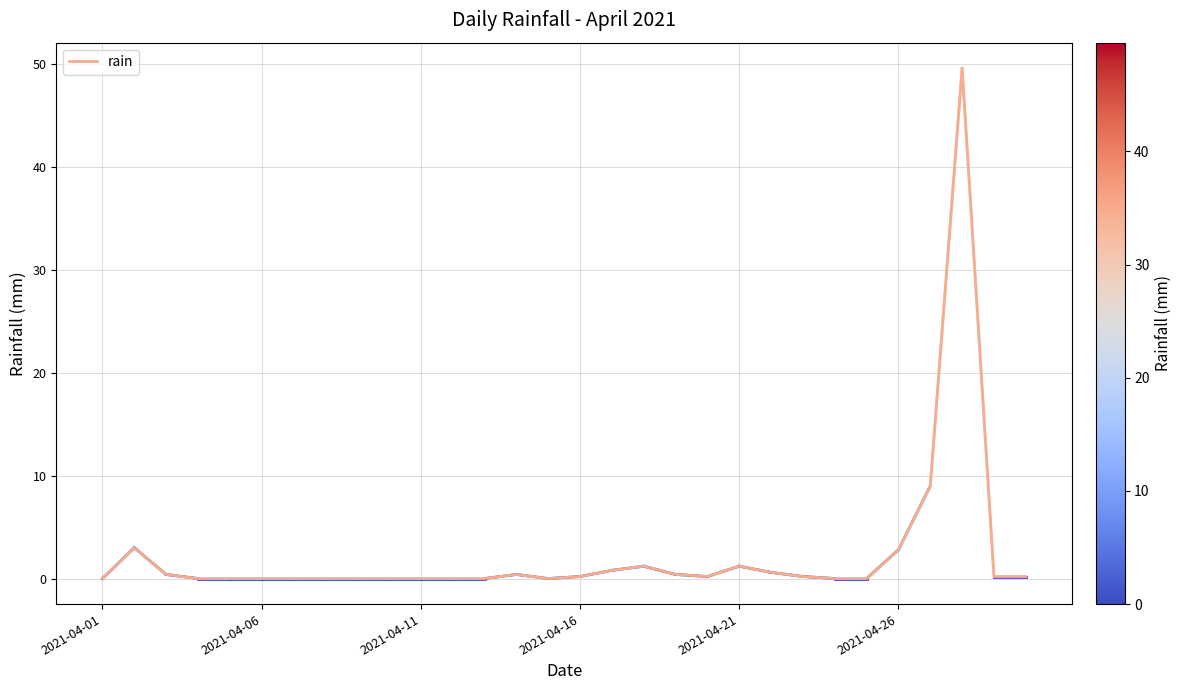

What is the maximum value shown in the chart?

49.6